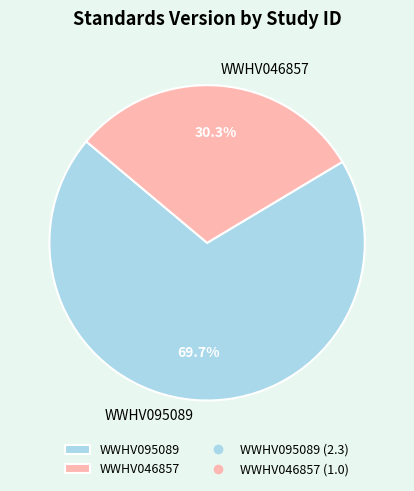

True or false: WWHV095089 accounts for 83% of the total.

False